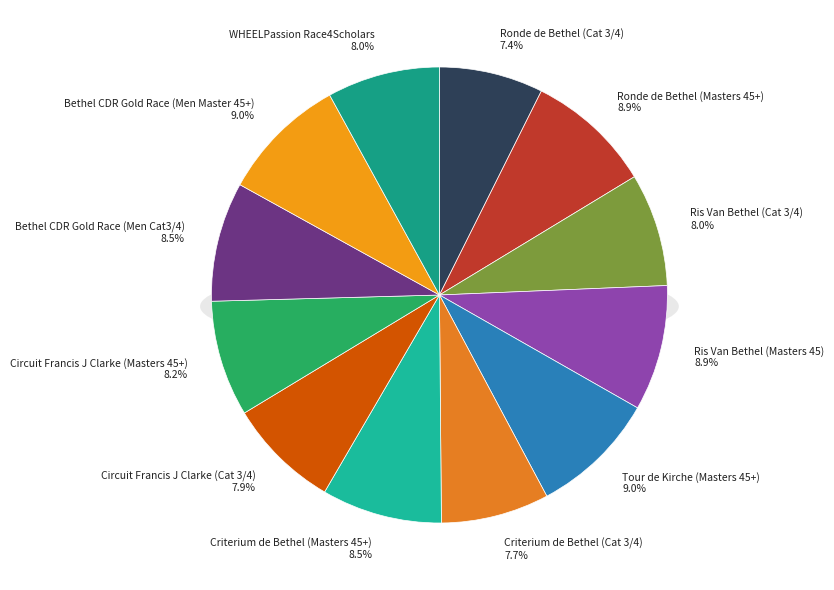

To the nearest percent, what portion does Circuit Francis J Clarke (Masters 45+) represent?

8%